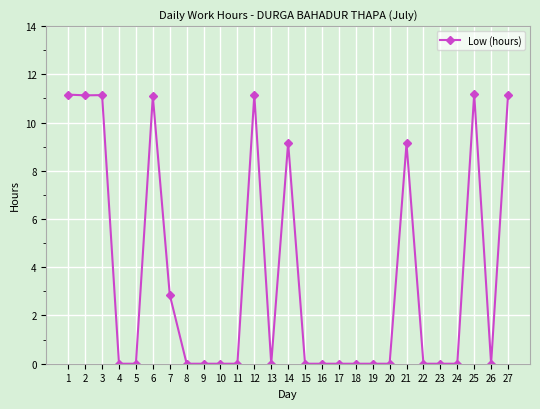

What is the value of the 14th point from the left?

9.2